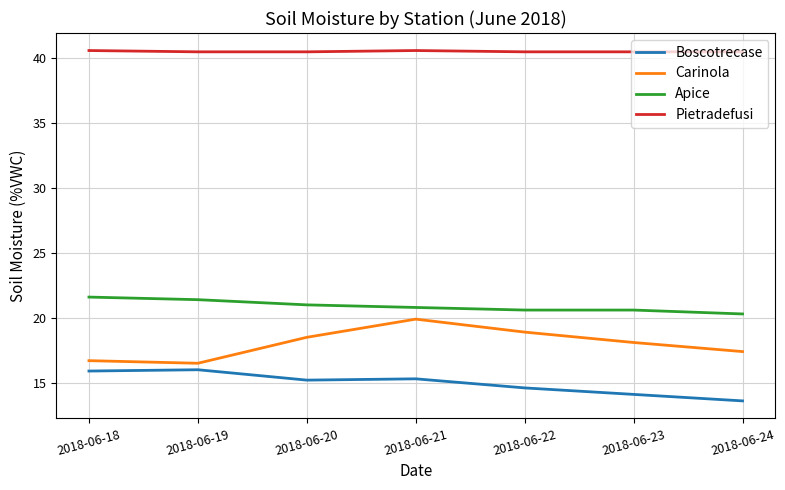

The value of Pietradefusi at 2018-06-21 is 20.1. True or false?

False